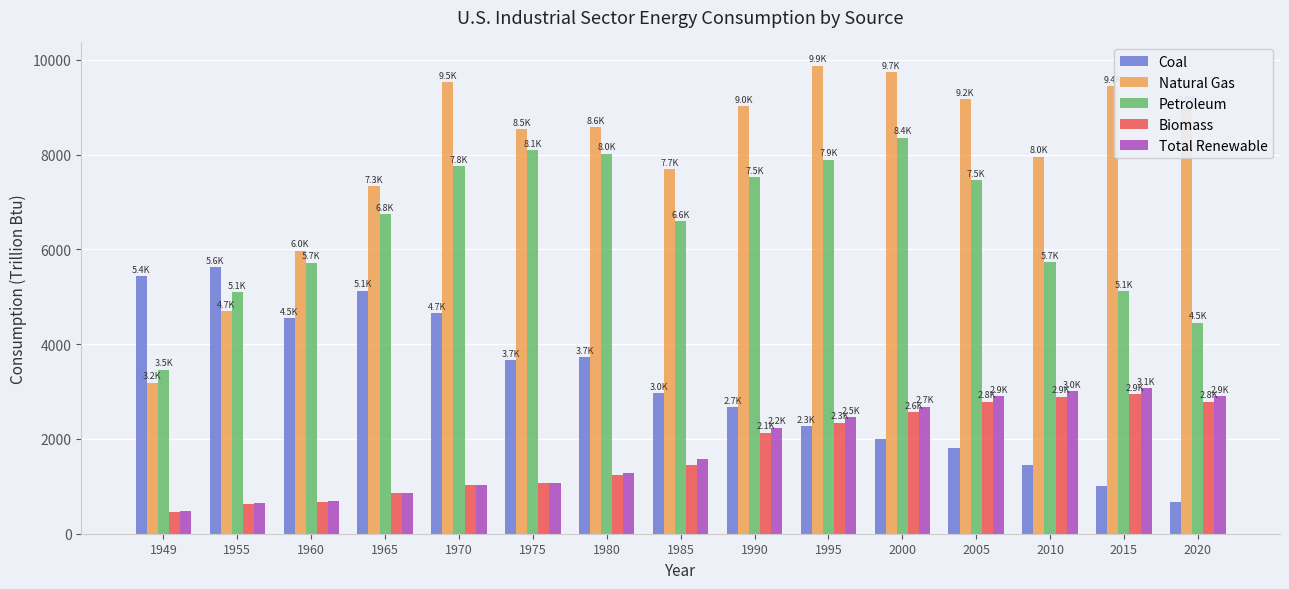

What is the difference between the maximum and second lowest values in the Petroleum series?

3900.0